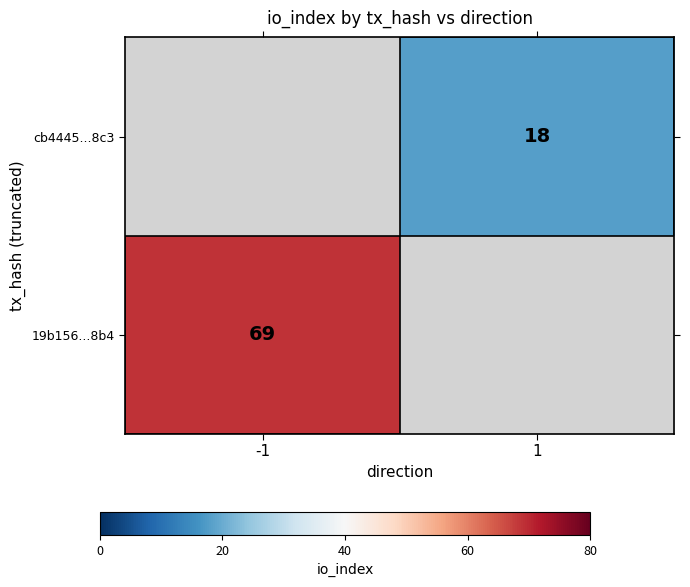

At how many categories does at least one series exceed 45?

1